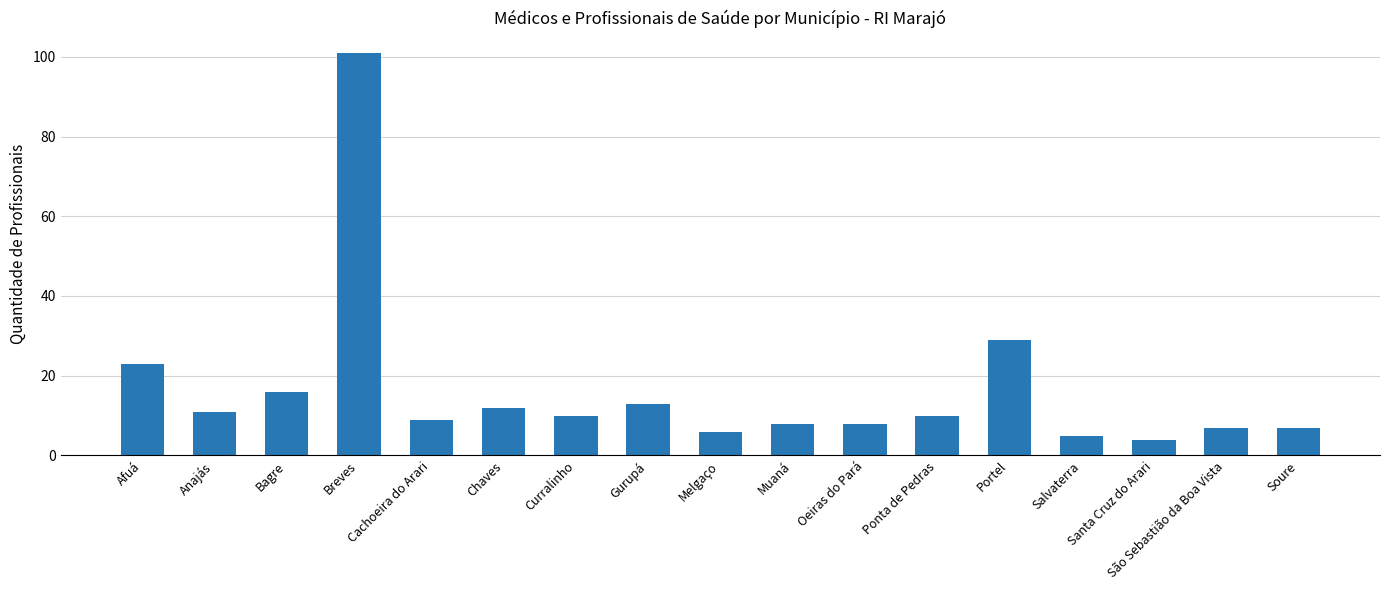

Reading left to right, extract all data points from this chart.

Afuá=23	Anajás=11	Bagre=16	Breves=101	Cachoeira do Arari=9	Chaves=12	Curralinho=10	Gurupá=13	Melgaço=6	Muaná=8	Oeiras do Pará=8	Ponta de Pedras=10	Portel=29	Salvaterra=5	Santa Cruz do Arari=4	São Sebastião da Boa Vista=7	Soure=7